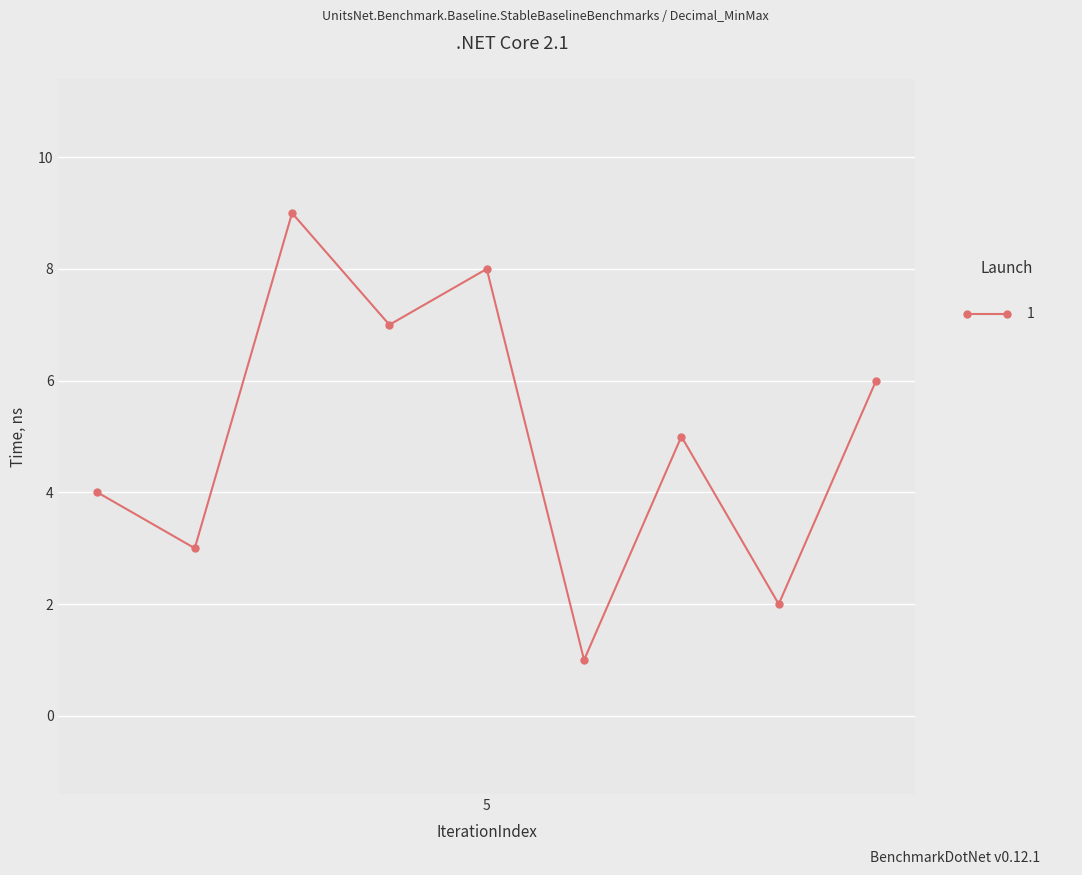

How many interior local peaks (higher than both neighbors) does the data have?

3